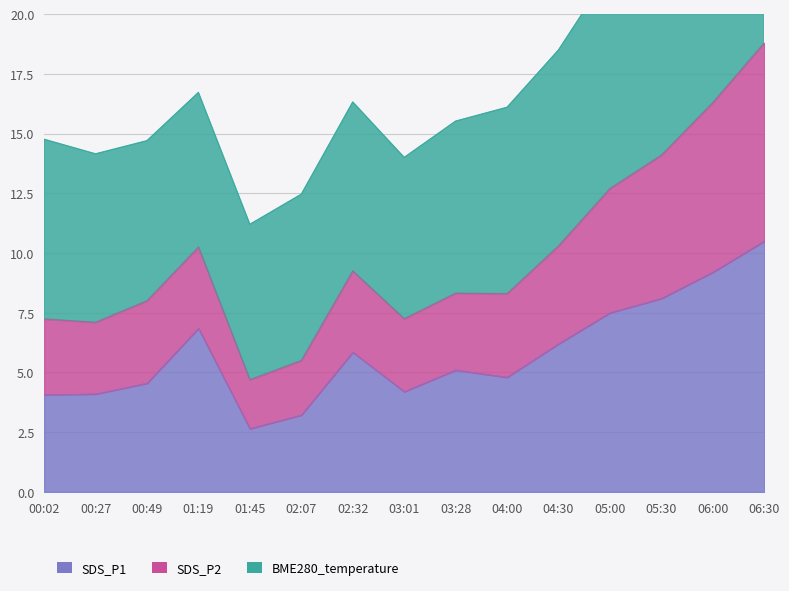

Is it true that SDS_P1 equals 13.9 at 06:00?

False